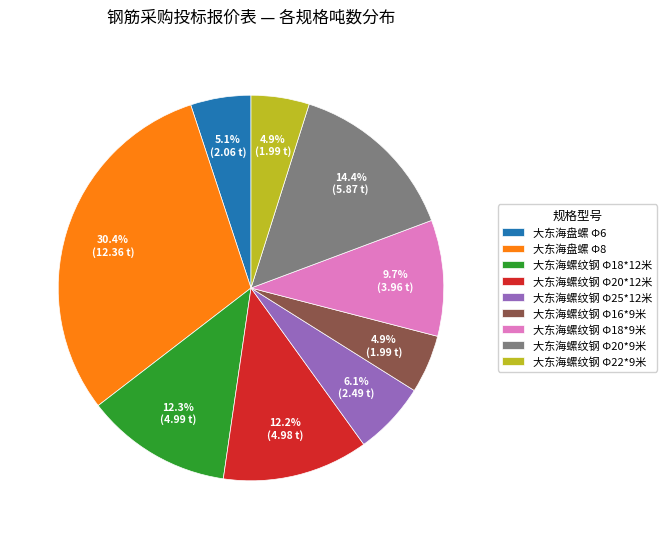

Approximately how many times larger is the value at 大东海螺纹钢 Φ16*9米 compared to 大东海螺纹钢 Φ20*12米?

0.4